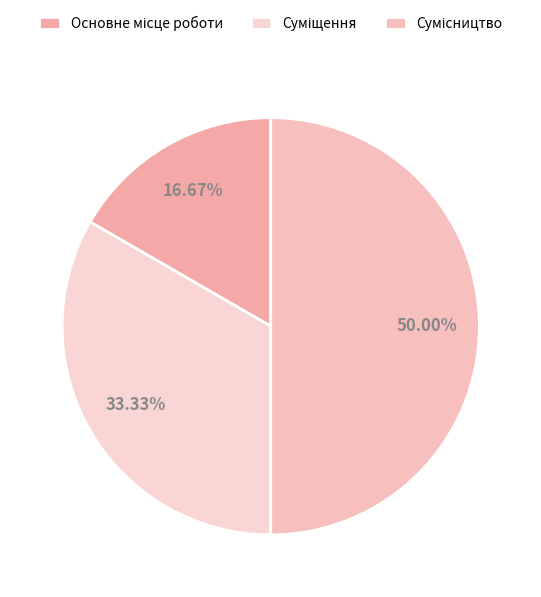

How many segments does this pie chart have?

3